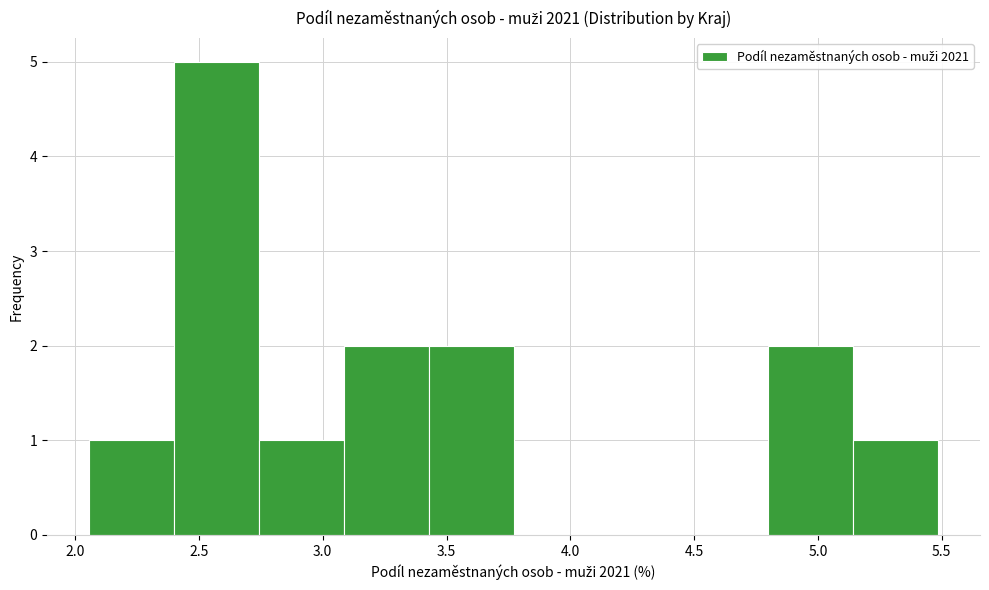

Reading left to right, transcribe this chart: for each bar, give the range it covers on the x-axis and its height. Neither the bar edges nor the heights are printed on the chart, so give them approximately, as read against the axes.

2.05 to 2.40: 1
2.40 to 2.75: 5
2.75 to 3.10: 1
3.10 to 3.45: 2
3.45 to 3.75: 2
3.75 to 4.10: 0
4.10 to 4.45: 0
4.45 to 4.80: 0
4.80 to 5.15: 2
5.15 to 5.50: 1